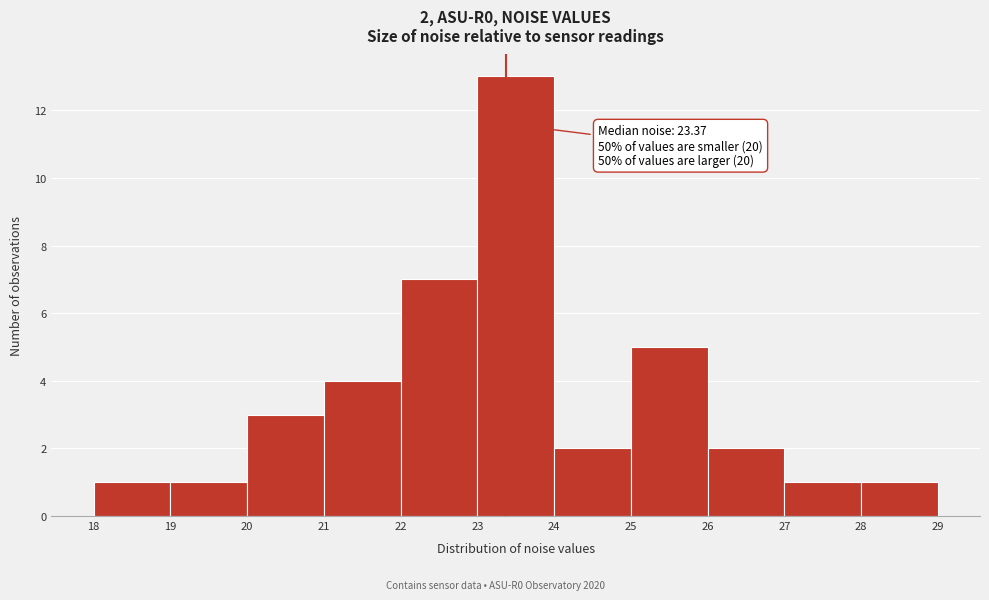

Over which range of the x-axis is the bar tallest?

23 to 24